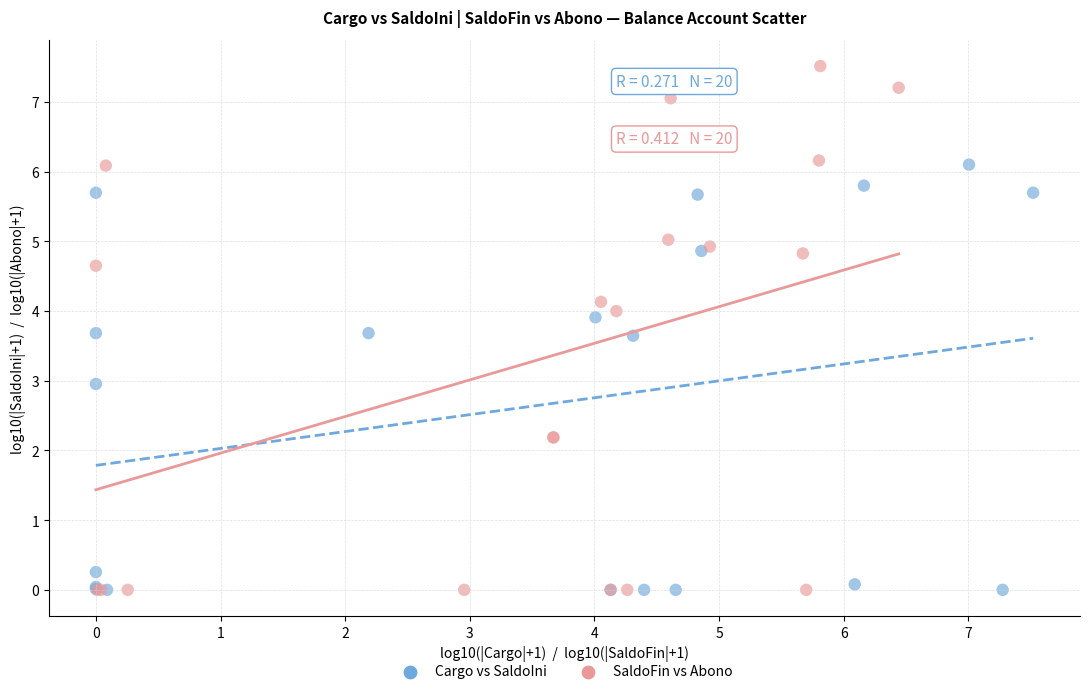

Which series has the largest Y range (max minus min)?

SaldoFin vs Abono